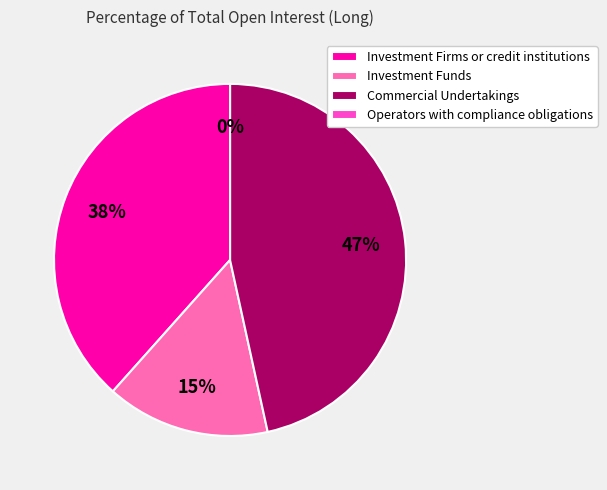

To the nearest percent, what portion does Commercial Undertakings represent?

47%